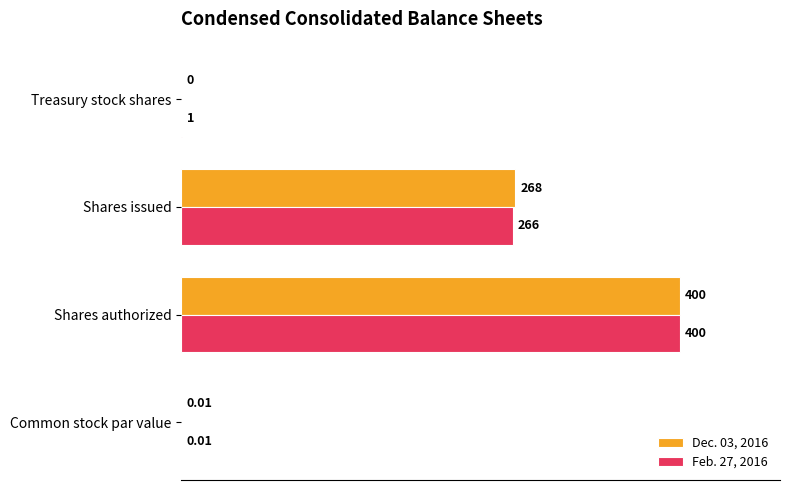

At which label is Dec. 03, 2016 closest to 200?

Shares issued